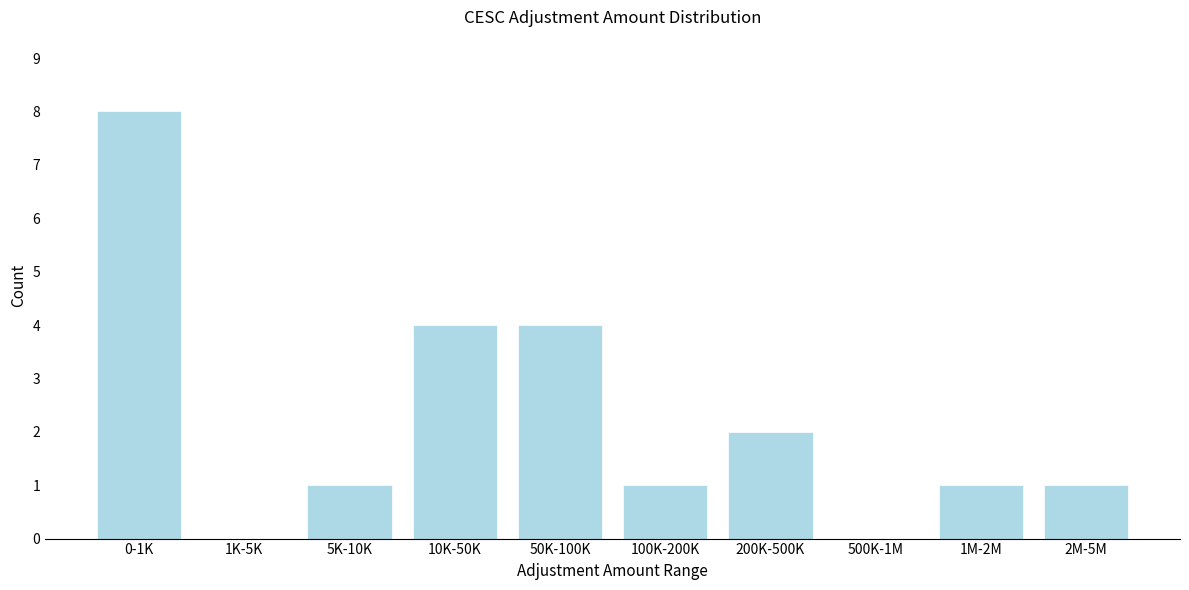

Reading left to right, what are all the values shown in this chart?

0-1K=8	1K-5K=0	5K-10K=1	10K-50K=4	50K-100K=4	100K-200K=1	200K-500K=2	500K-1M=0	1M-2M=1	2M-5M=1